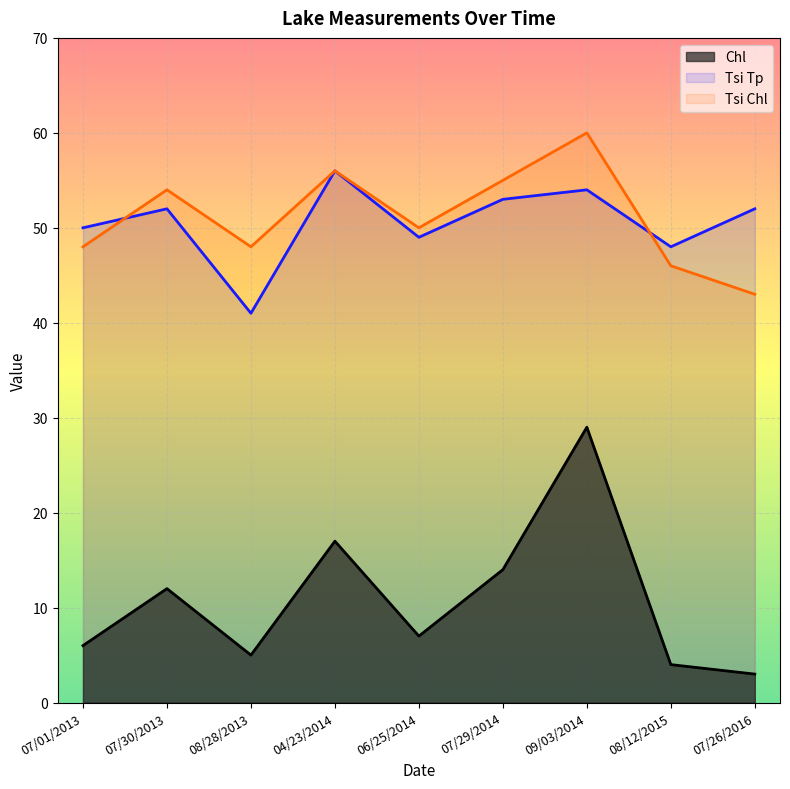

Which label corresponds to the largest value in the chart?

09/03/2014